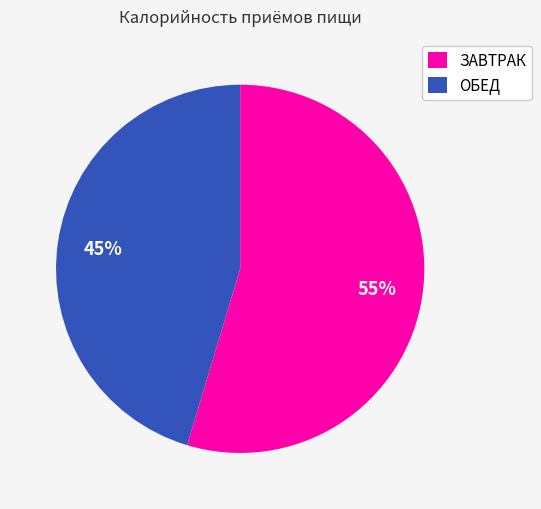

To the nearest percent, what is the combined percentage of ЗАВТРАК and ОБЕД?

100%